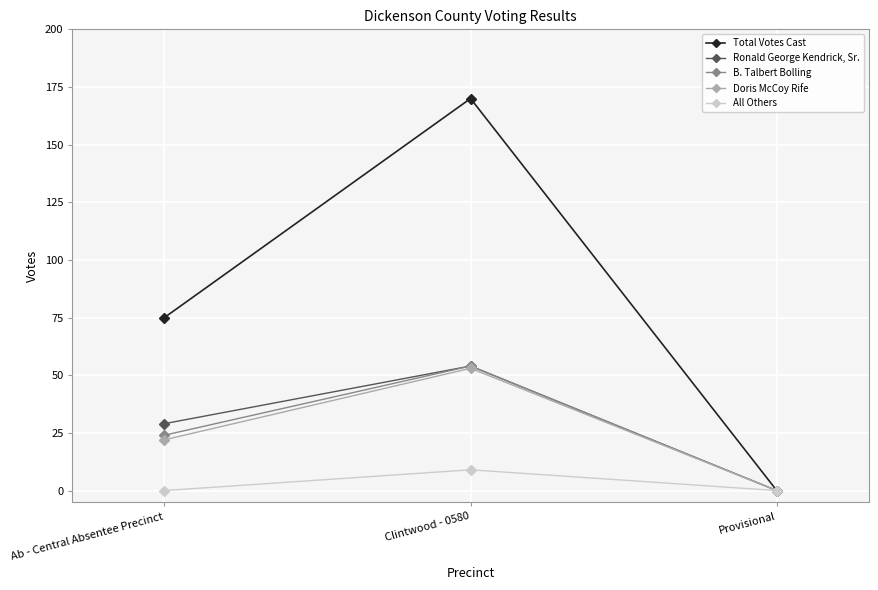

What is the difference between the highest and lowest values at Ab - Central Absentee Precinct?

75